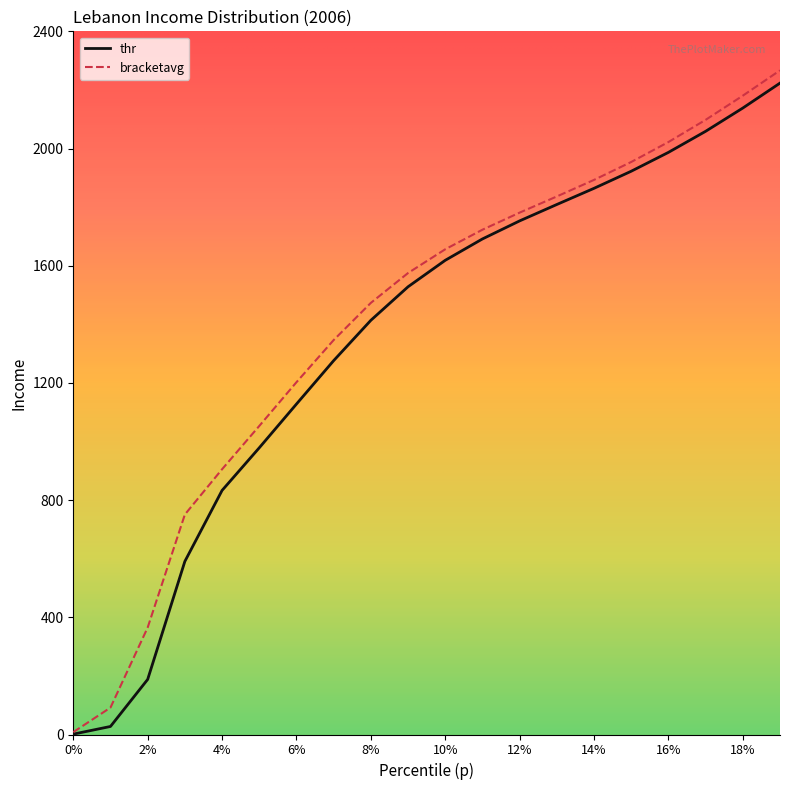

What is the maximum value shown in the chart?

2266.8